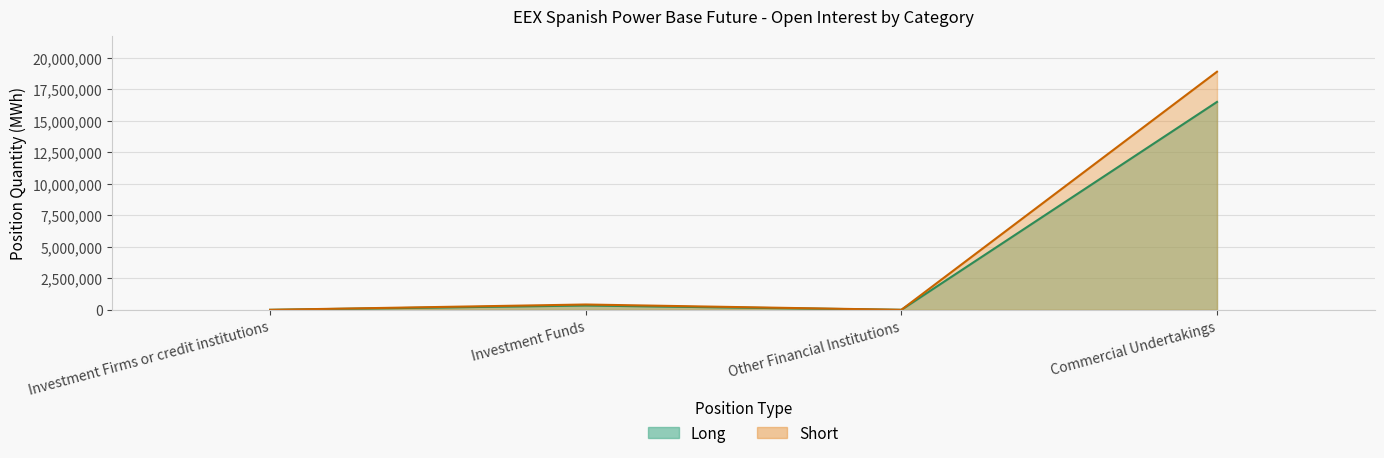

How many values in the Short series are below 422712?

2